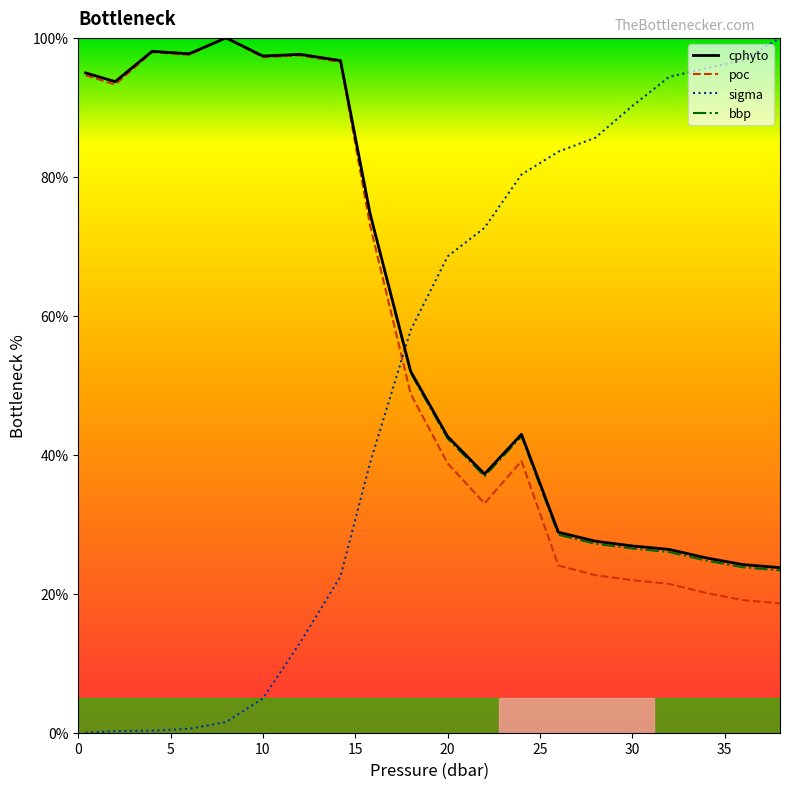

How many values in the poc series exceed 48?

10